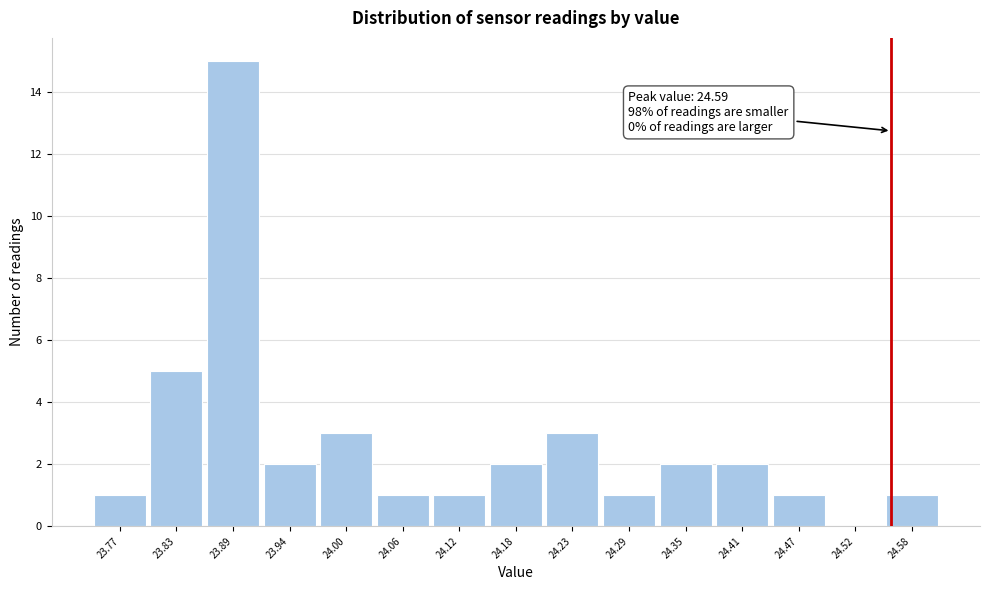

Reading left to right, list all the values displayed in this chart.

23.77=1	23.83=5	23.89=15	23.94=2	24.00=3	24.06=1	24.12=1	24.18=2	24.23=3	24.29=1	24.35=2	24.41=2	24.47=1	24.52=0	24.58=1